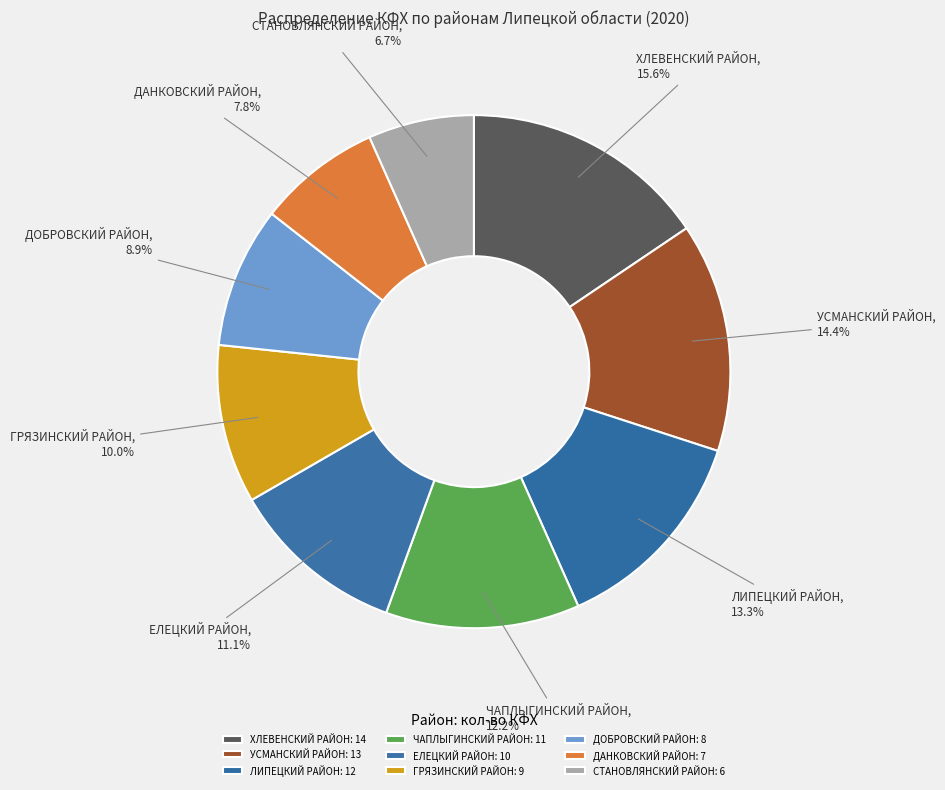

Combined, do ДОБРОВСКИЙ РАЙОН and ХЛЕВЕНСКИЙ РАЙОН account for over 50%?

No